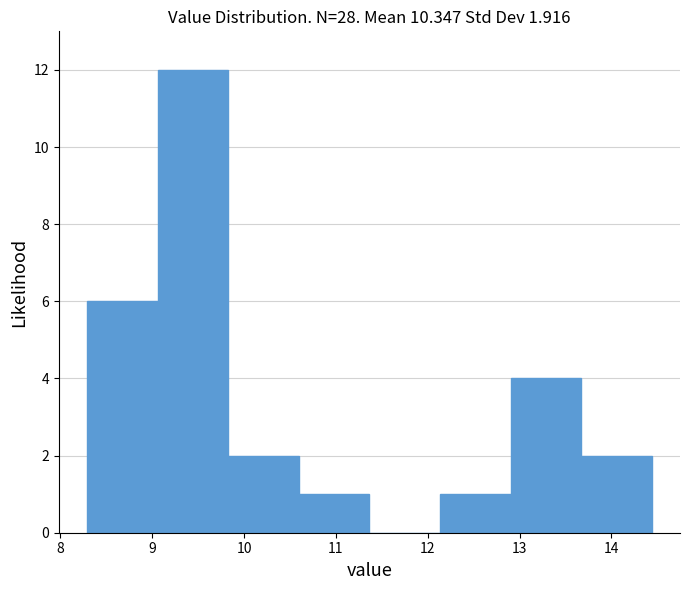

What is the height of the bar covering 12.9 to 13.7 on the x-axis? Neither the bar edges nor the heights are printed on the chart, so give them approximately, as read against the axes.

4